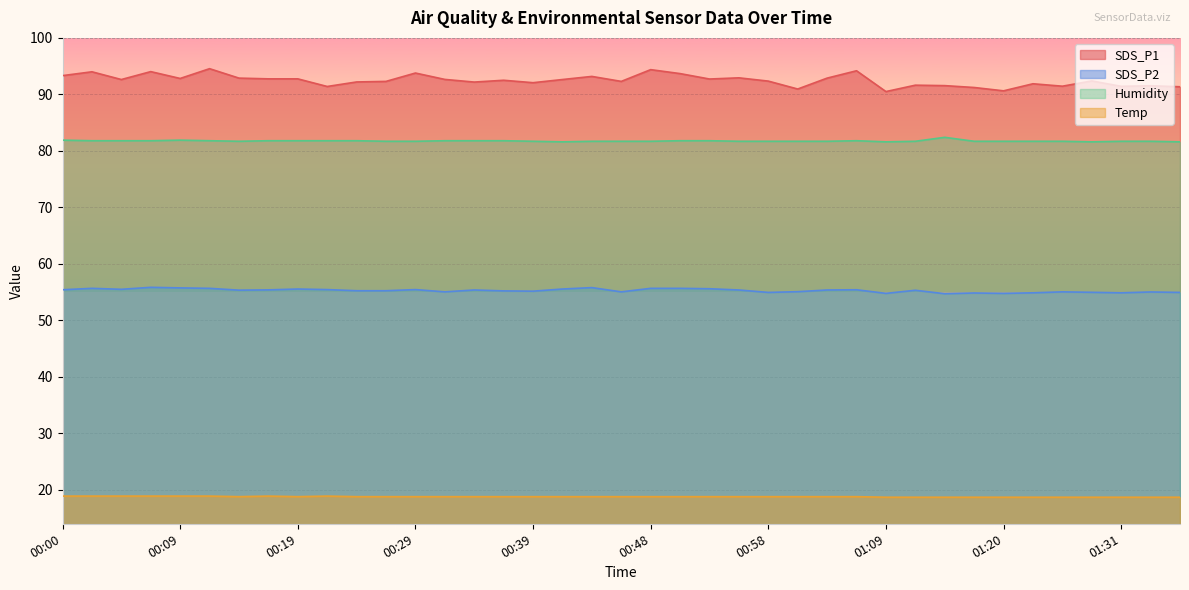

Which series changed the most between 00:00 and 00:48?

SDS_P1